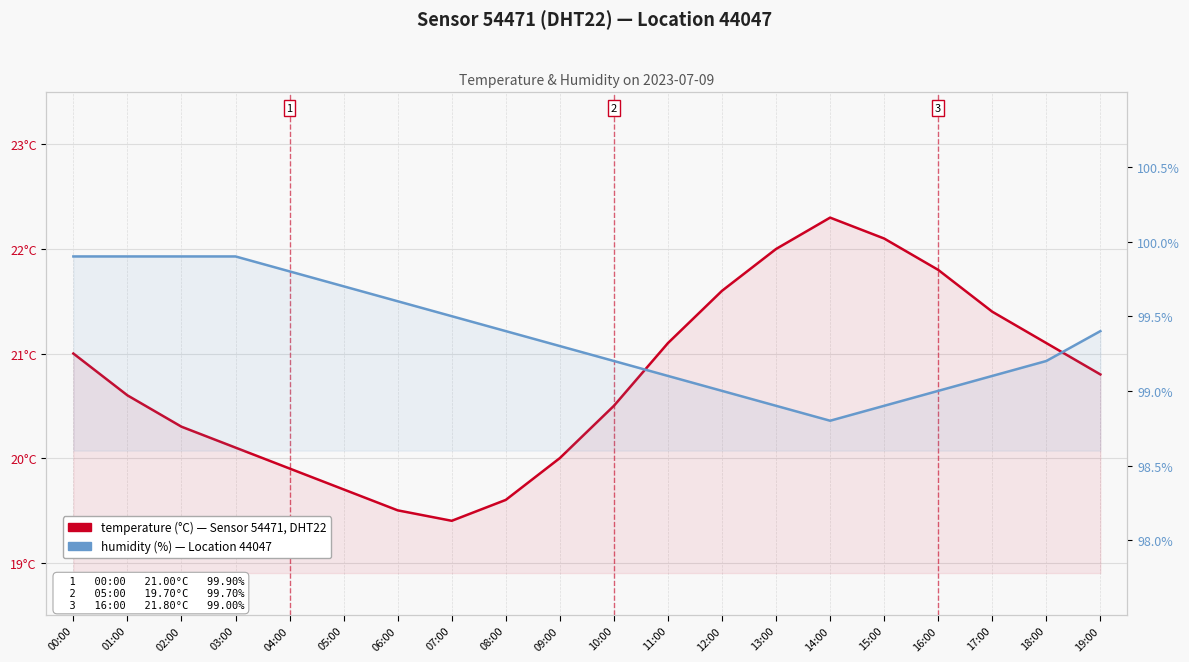

What is the maximum value shown in the chart?

99.9